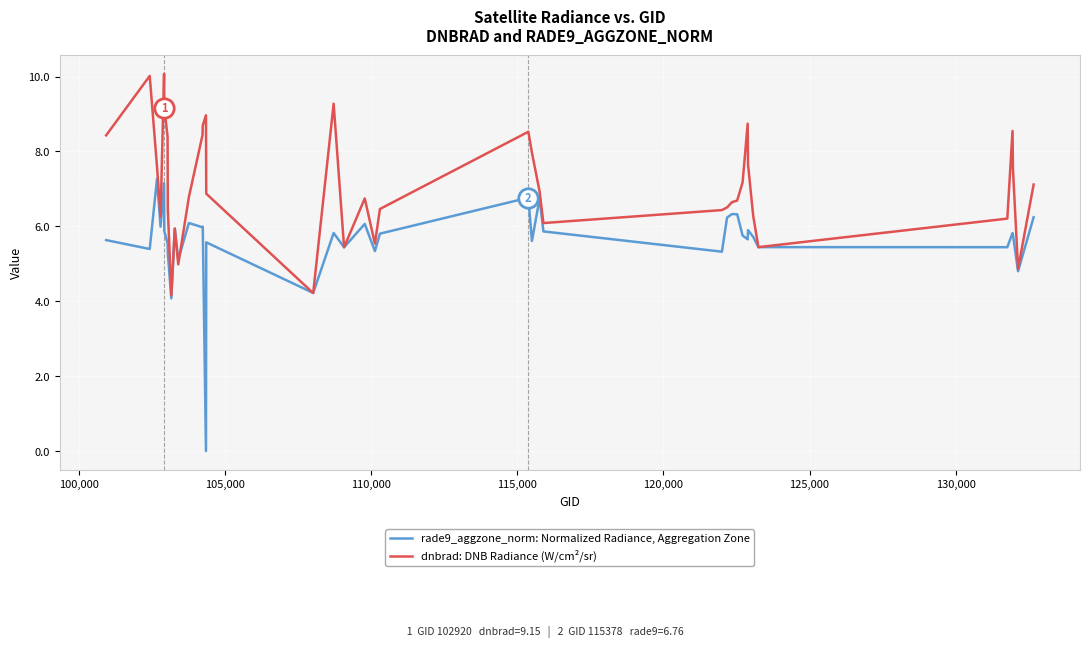

What is the average value of the dnbrad: DNB Radiance (W/cm²/sr) series?

7.1